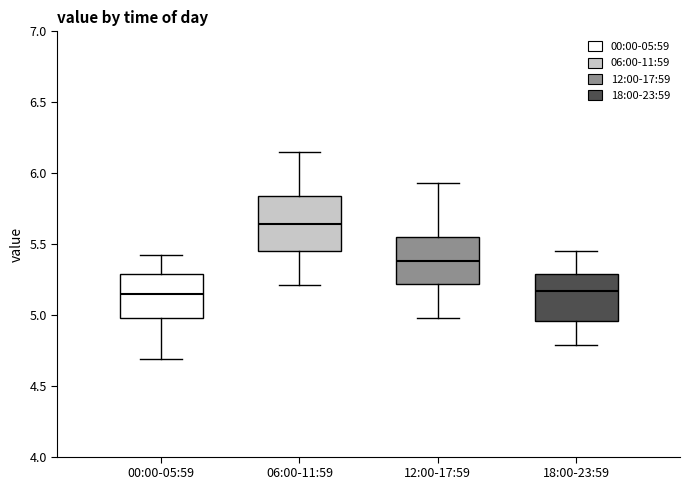

Reading left to right, read every box against the y-axis: the position of its median line, the range the box covers, and the ends of its whiskers. The values are not printed on the chart, so give them approximately, as read against the axis.

00:00-05:59: median 5.15, box 5.00 to 5.30, whiskers 4.70 to 5.40
06:00-11:59: median 5.65, box 5.45 to 5.85, whiskers 5.20 to 6.15
12:00-17:59: median 5.40, box 5.20 to 5.55, whiskers 5.00 to 5.95
18:00-23:59: median 5.15, box 4.95 to 5.30, whiskers 4.80 to 5.45